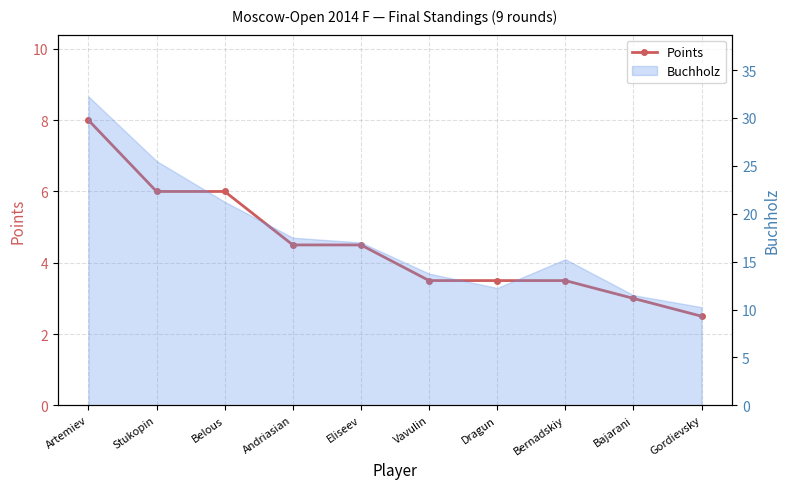

Which category has the highest value across all series?

Artemiev